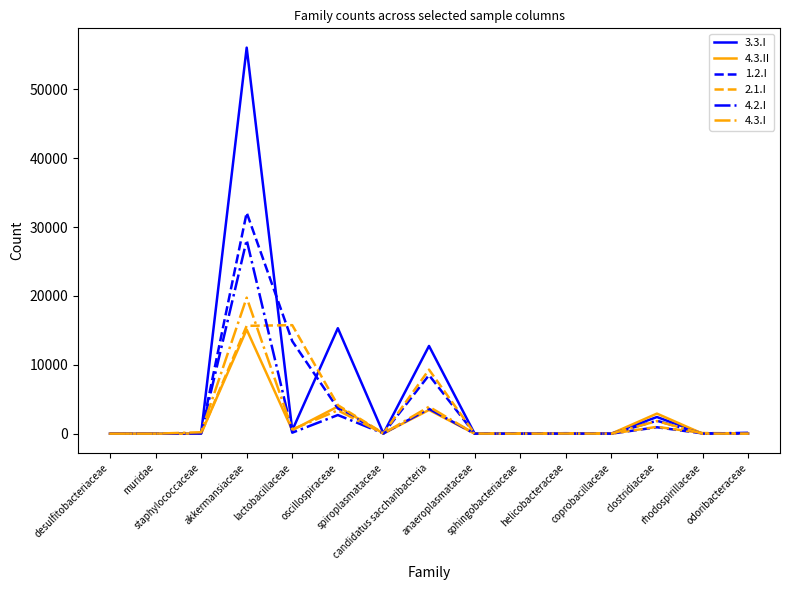

What is the greatest value displayed?

56060